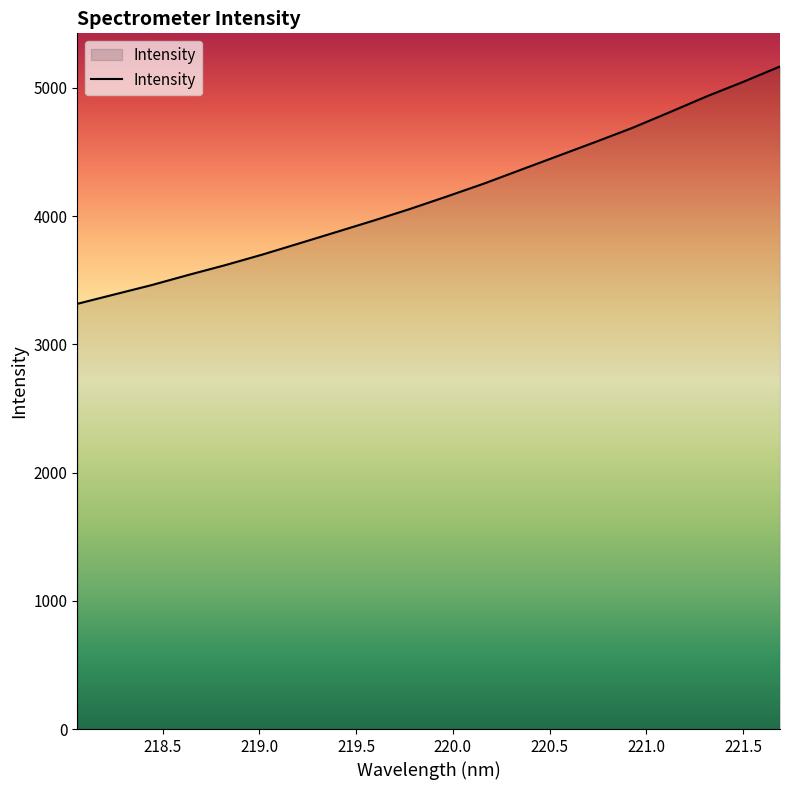

What is the smallest value displayed?

3316.1